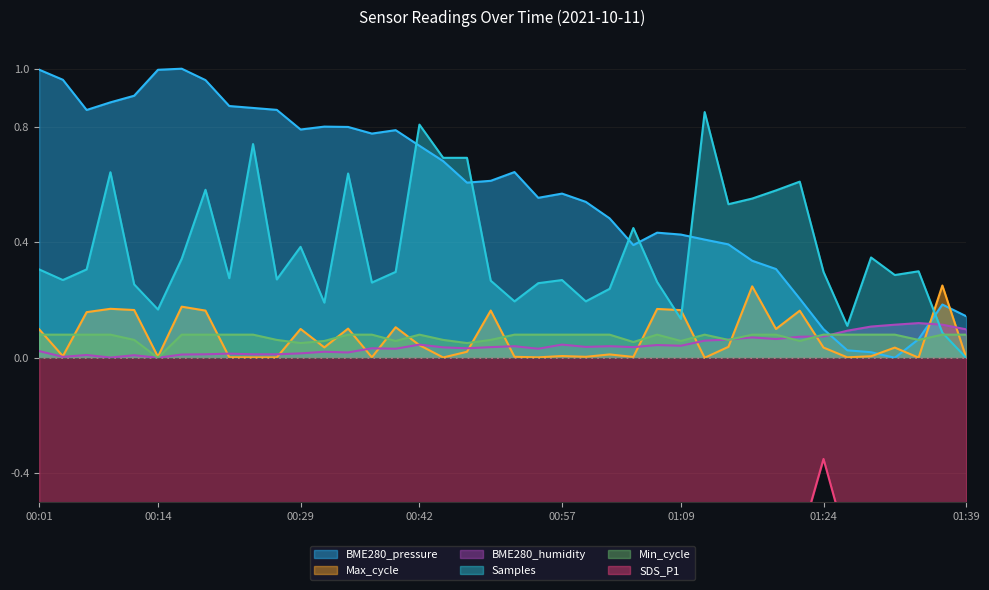

Does the chart have visible grid lines?

Yes